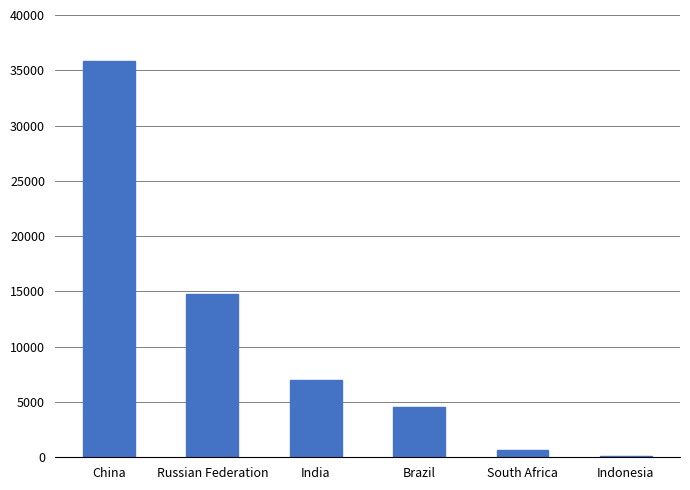

True or false: the data shows 94 at Indonesia.

True